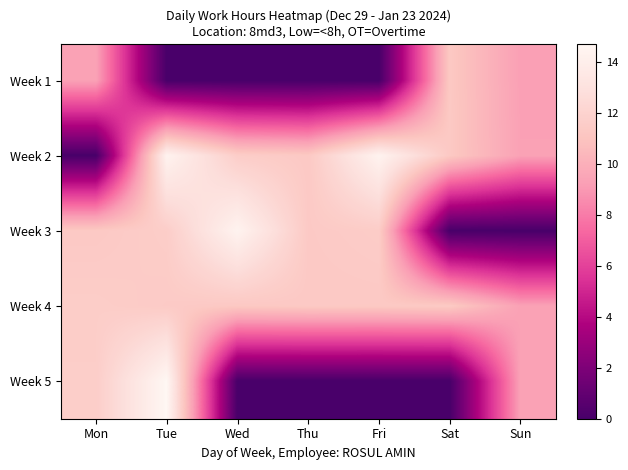

Reading left to right, list all the values displayed in this chart.

Week 1: Mon=9.3	Tue=0.0	Wed=0.0	Thu=0.0	Fri=0.0	Sat=11.3	Sun=9.3
Week 2: Mon=0.0	Tue=14.4	Wed=11.6	Thu=11.3	Fri=14.4	Sat=11.3	Sun=9.3
Week 3: Mon=11.3	Tue=11.6	Wed=14.4	Thu=11.4	Fri=11.5	Sat=0.0	Sun=0.0
Week 4: Mon=11.6	Tue=11.4	Wed=11.3	Thu=11.3	Fri=11.3	Sat=11.4	Sun=9.3
Week 5: Mon=11.6	Tue=14.7	Wed=0.0	Thu=0.0	Fri=0.0	Sat=0.0	Sun=9.3